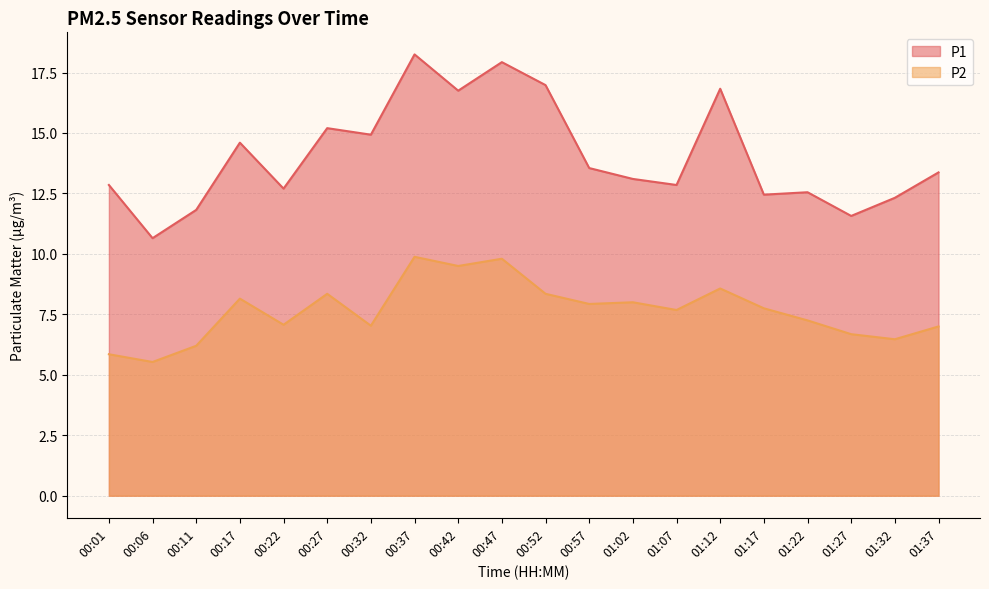

Rank the series by their maximum value, from highest to lowest.

P1, P2